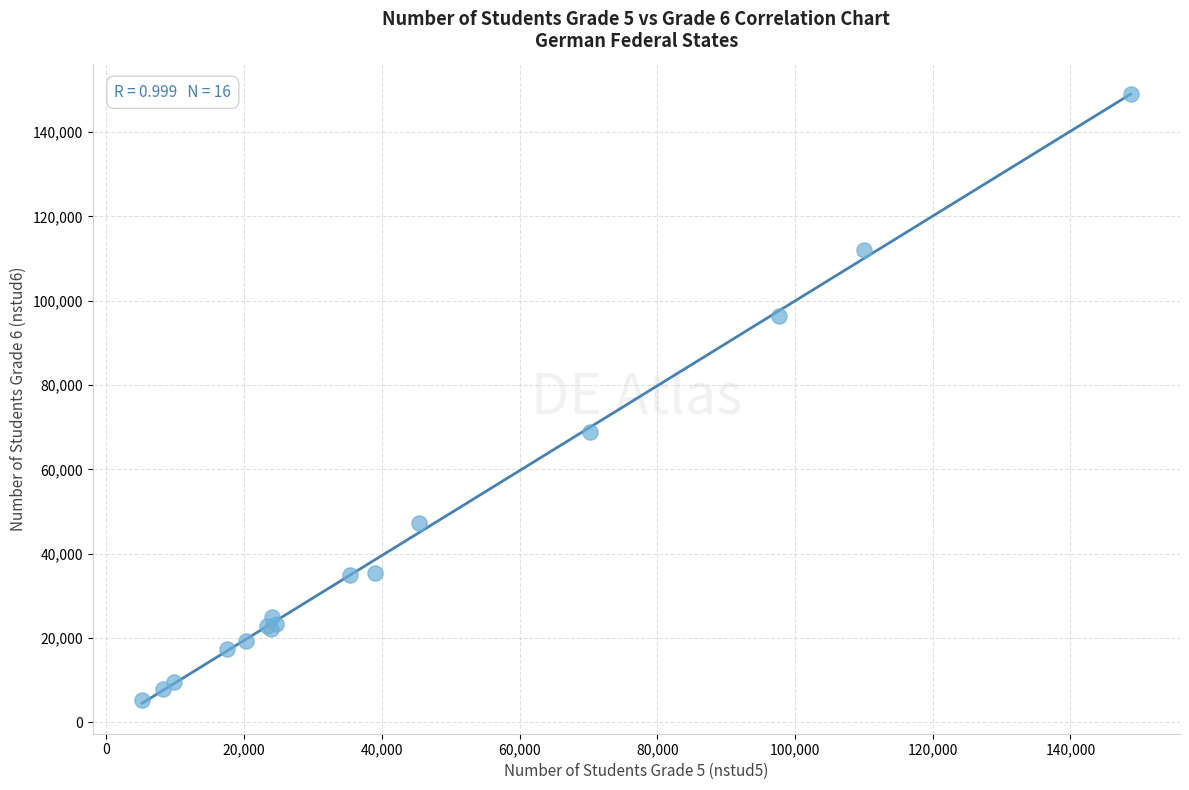

What Y value in the scatter plot is closest to 77132?

68802